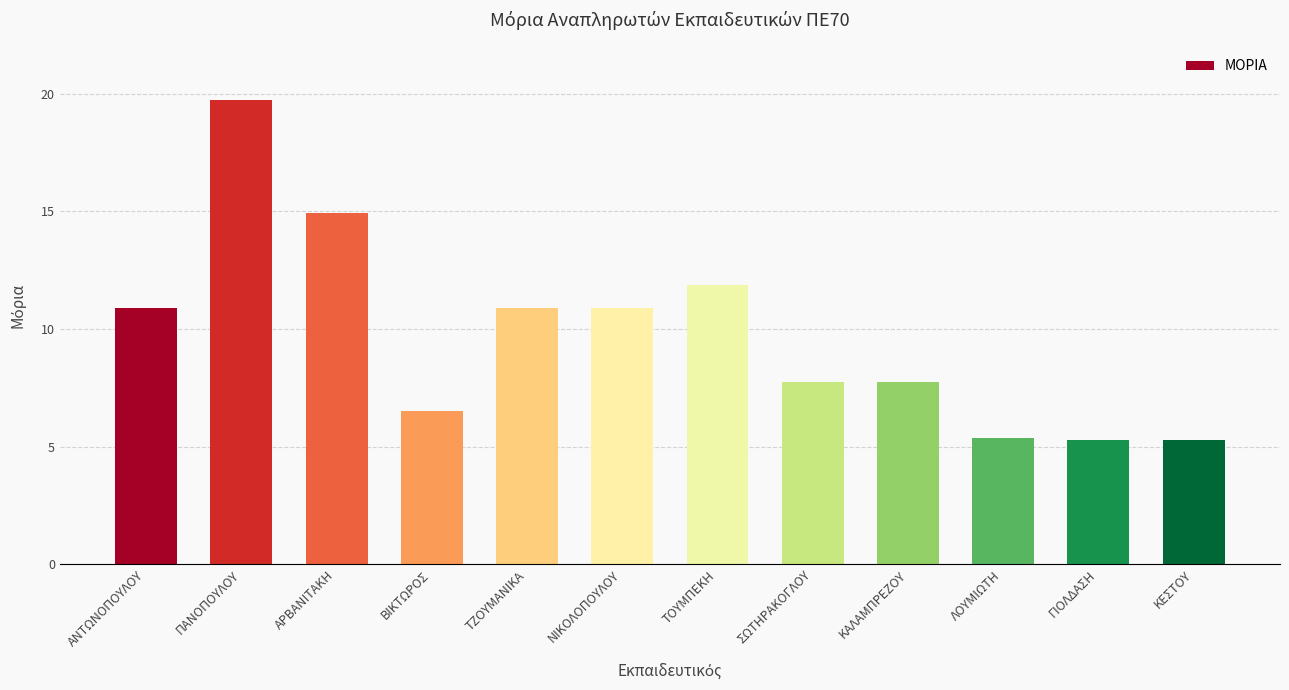

Reading right to left, list all the values displayed in this chart.

5.3	5.3	5.4	7.8	7.8	11.9	10.9	10.9	6.5	14.9	19.7	10.9